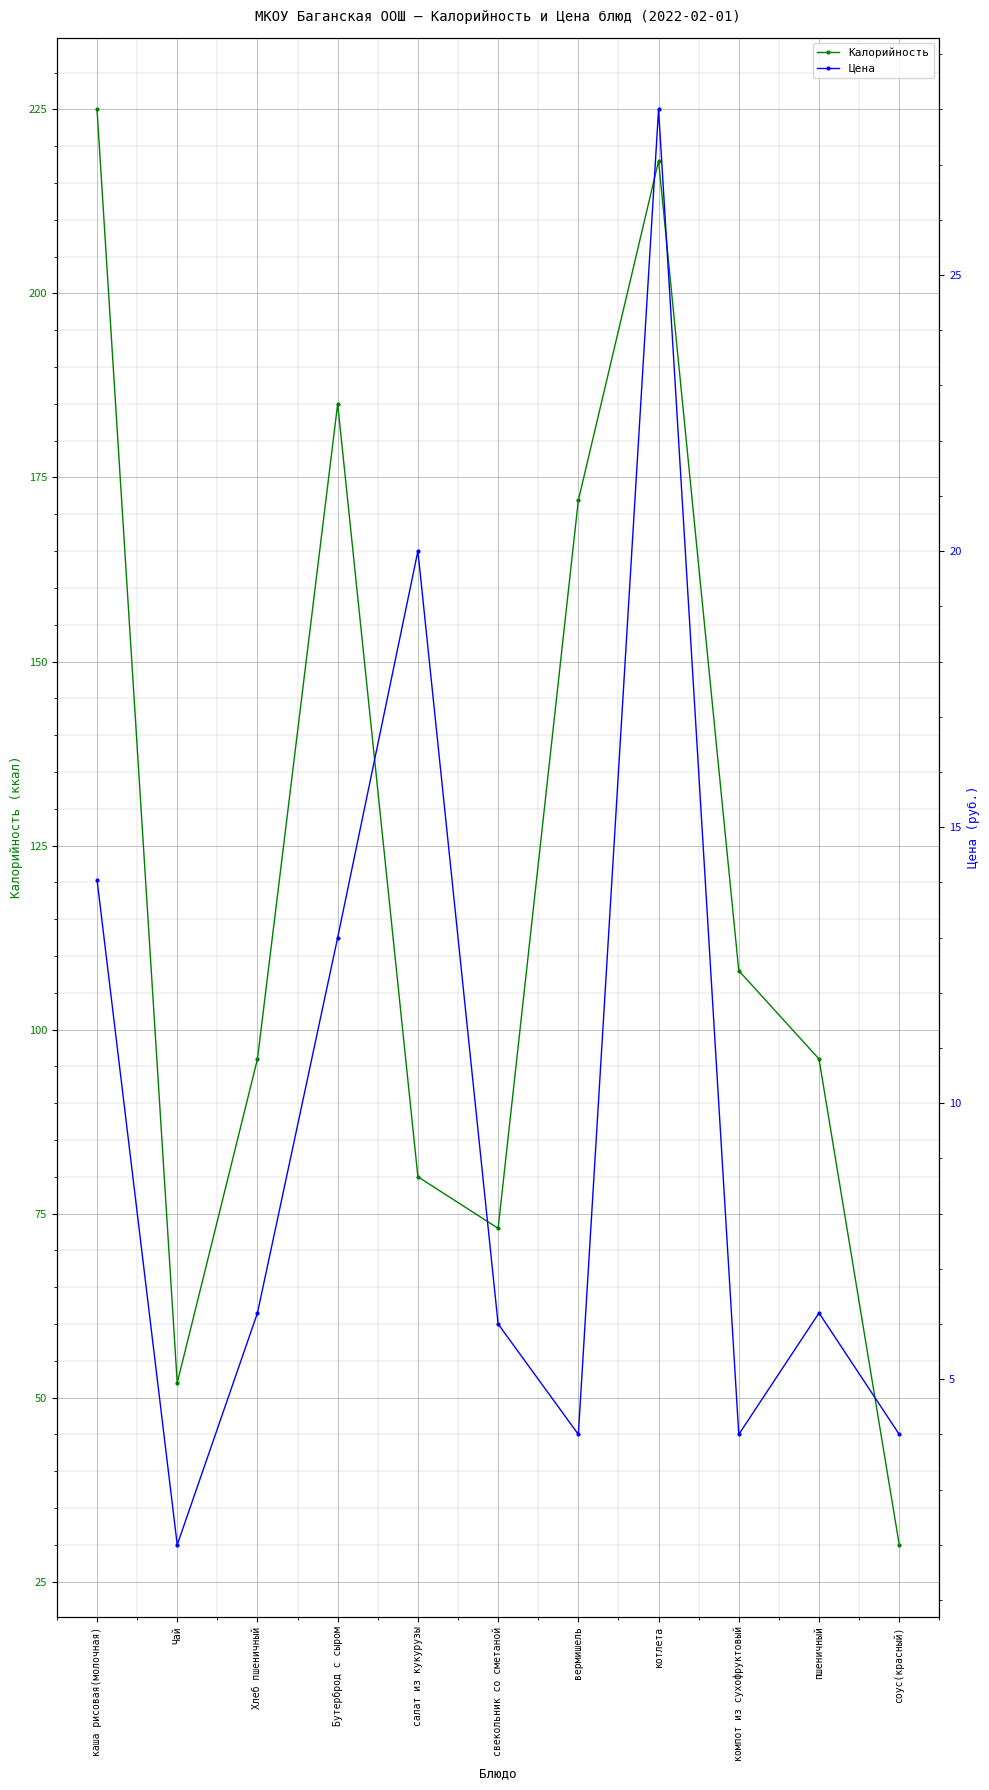

At which label does Цена first exceed 6?

каша рисовая(молочная)